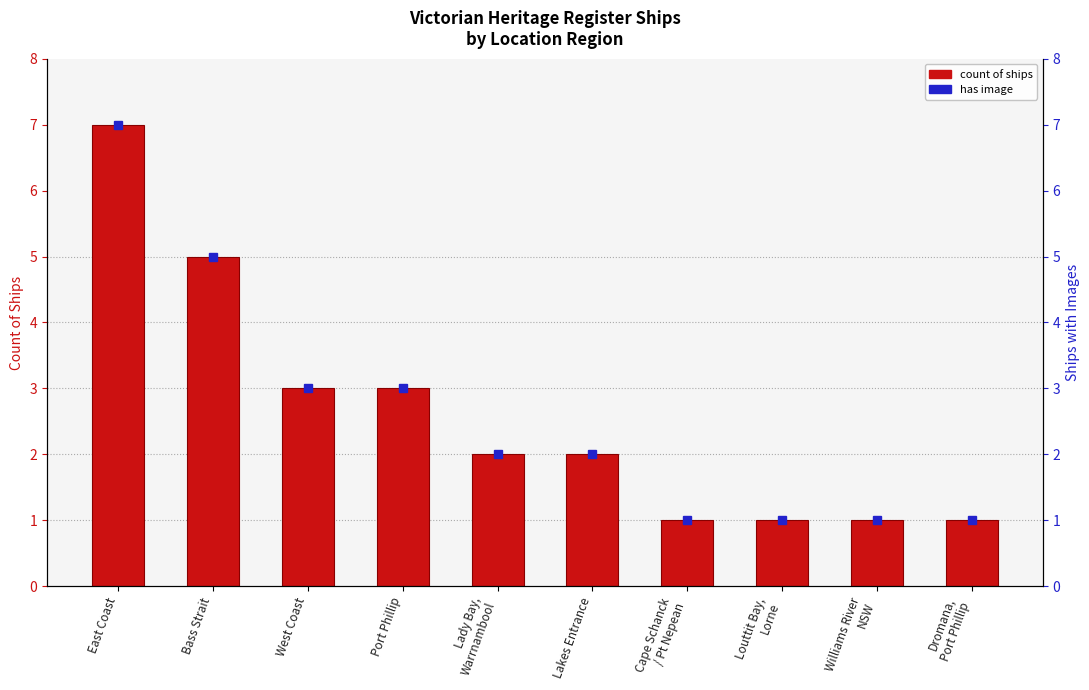

How many values are between 1 and 3?

8